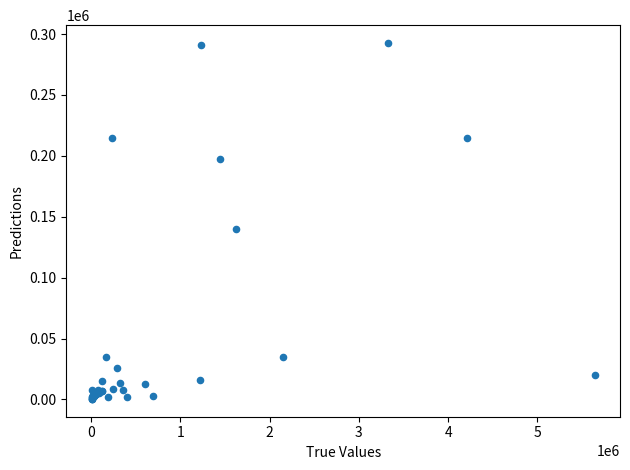

What Y value in the scatter plot is closest to 146560?

139958